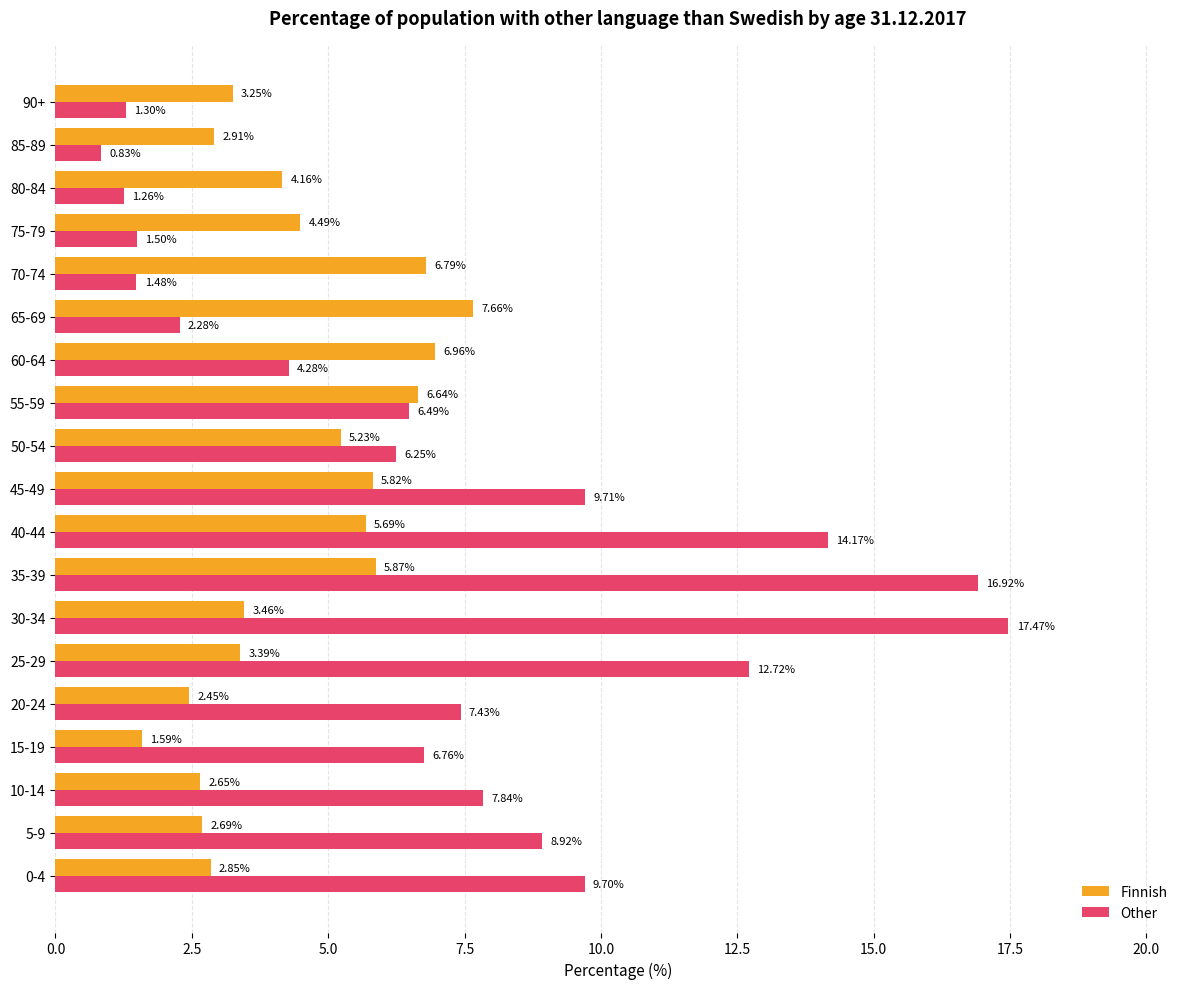

Where is Finnish nearest to the value 4?

80-84